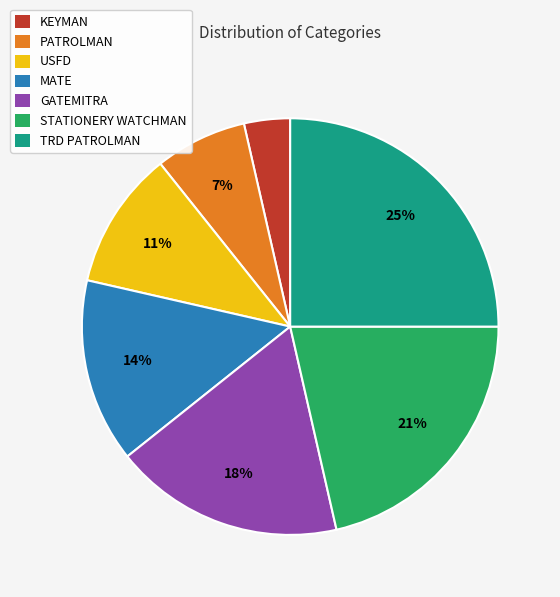

True or false: USFD accounts for 3% of the total.

False